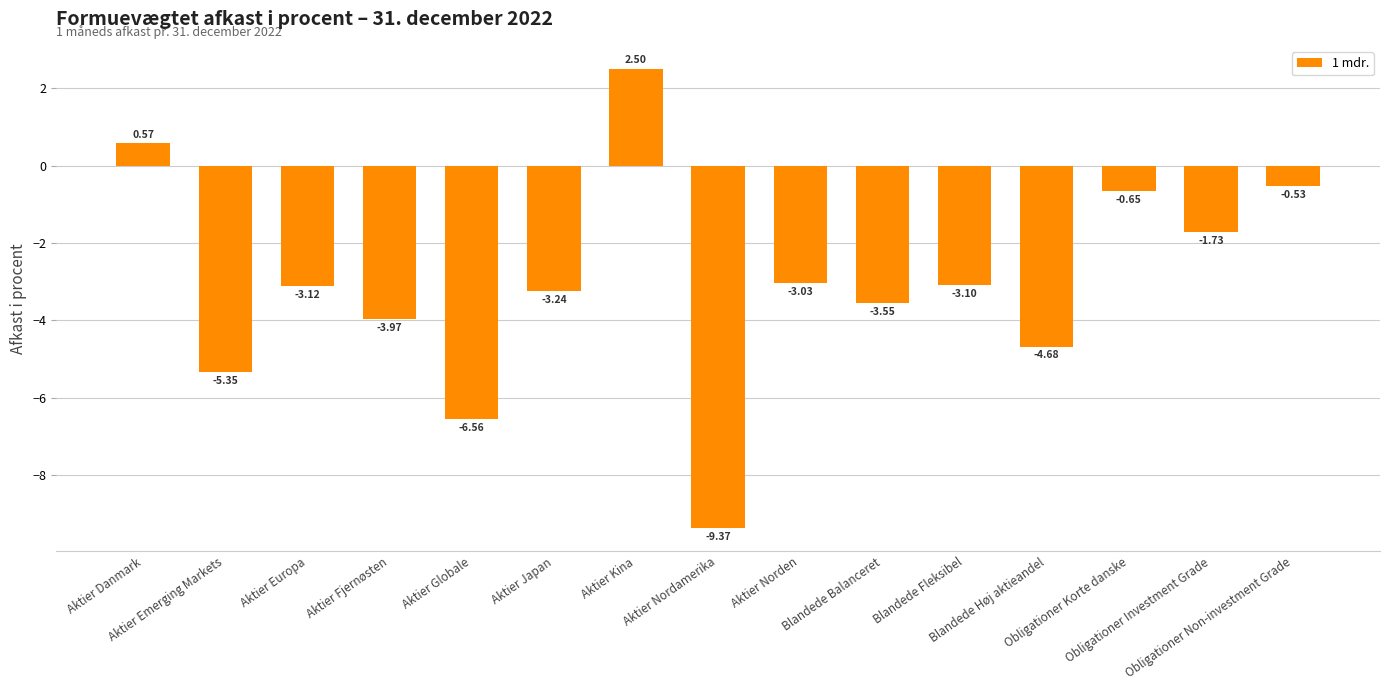

How many values are below -3?

10